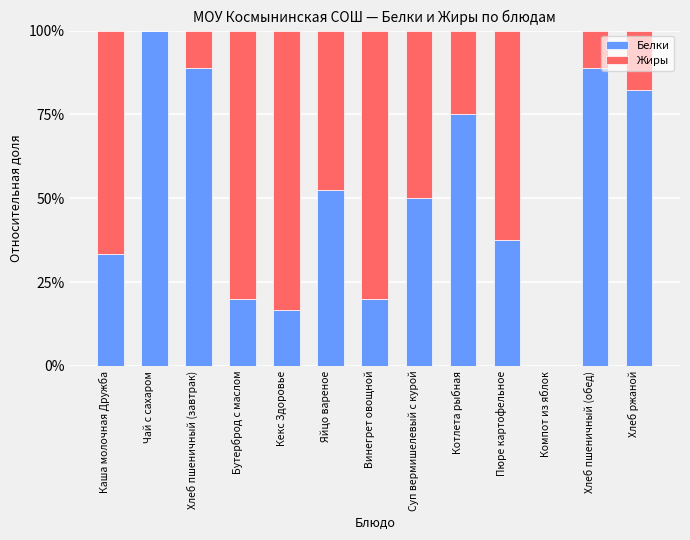

Are the bars horizontal?

No